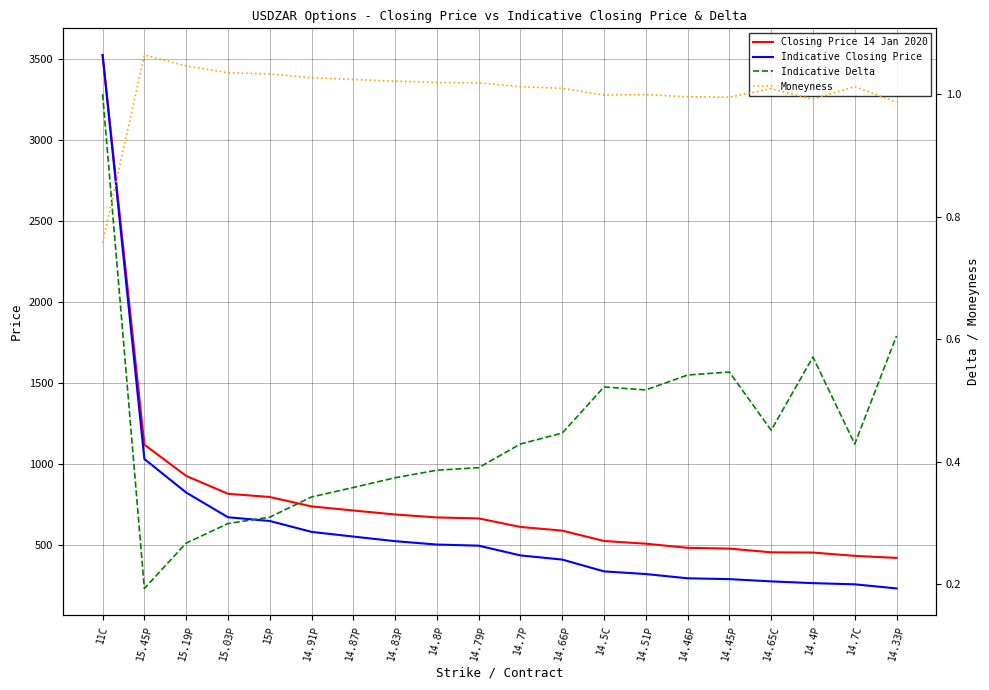

Reading left to right, what are all the values shown in this chart?

Closing Price 14 Jan 2020: 3522.1	1119.6	927.1	817.0	797.1	739.0	713.9	689.2	671.0	665.0	612.3	589.7	525.8	509.1	483.8	478.8	455.9	454.4	434.1	421.6
Indicative Closing Price: 3521.8	1031.2	824.5	672.2	649.2	582.0	553.1	524.7	503.8	497.0	436.9	411.3	338.5	322.0	295.8	290.7	276.8	266.0	258.7	233.5
Indicative Delta: 1.0	0.2	0.3	0.3	0.3	0.3	0.4	0.4	0.4	0.4	0.4	0.4	0.5	0.5	0.5	0.5	0.5	0.6	0.4	0.6
Moneyness: 0.8	1.1	1.0	1.0	1.0	1.0	1.0	1.0	1.0	1.0	1.0	1.0	1.0	1.0	1.0	1.0	1.0	1.0	1.0	1.0